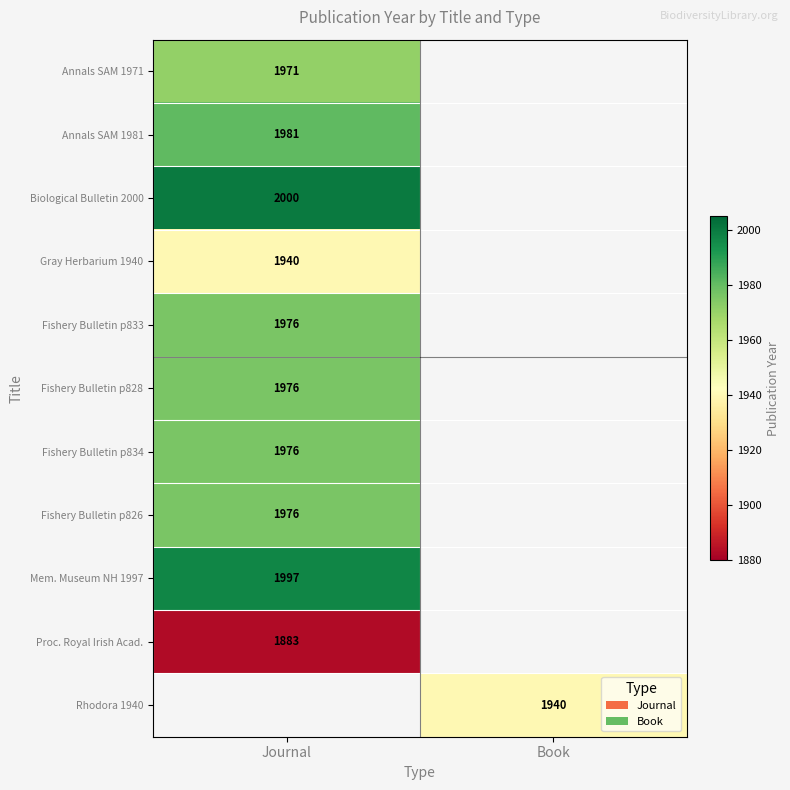

Count the number of categories in the chart.

2